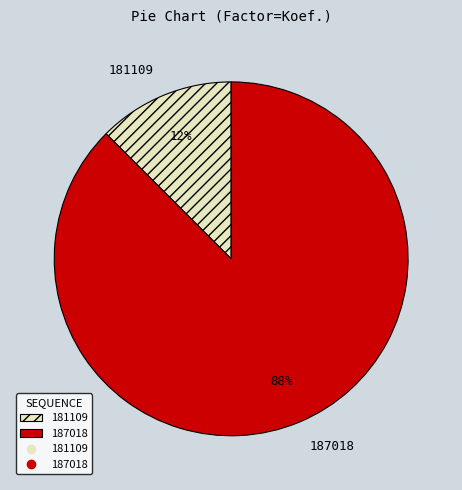

How many slices are in this pie chart?

2